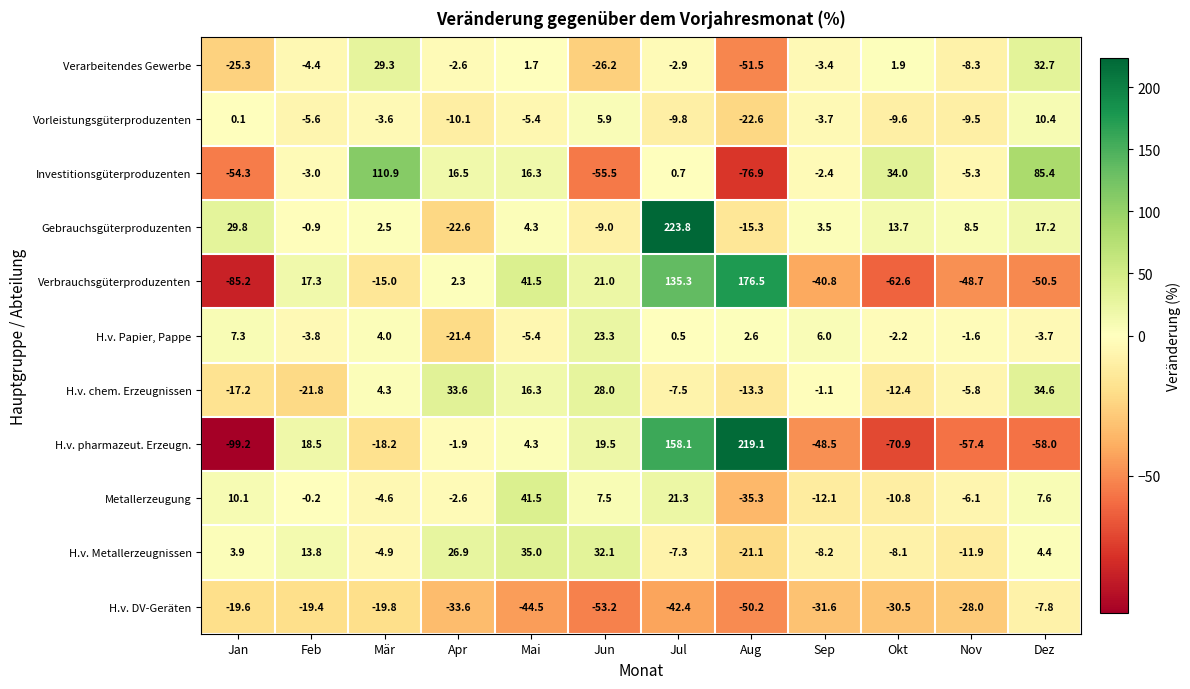

Which category has the lowest value in the H.v. DV-Geräten series?

Jun